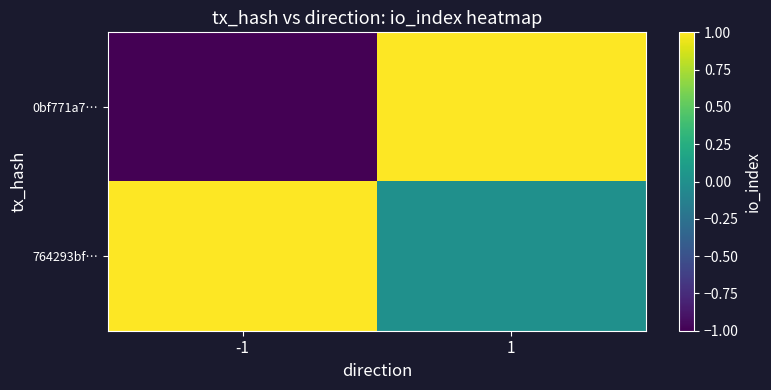

Reading left to right, extract all data points from this chart.

0bf771a7…: -1=-1	1=1
764293bf…: -1=1	1=0